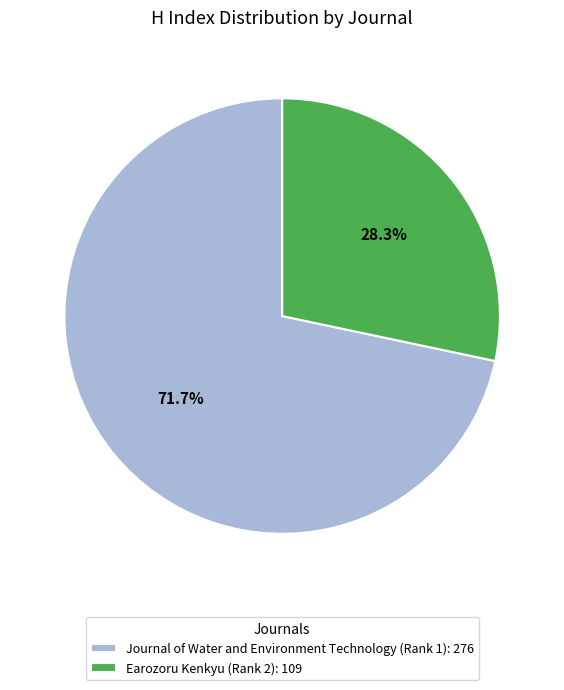

How many segments does this pie chart have?

2